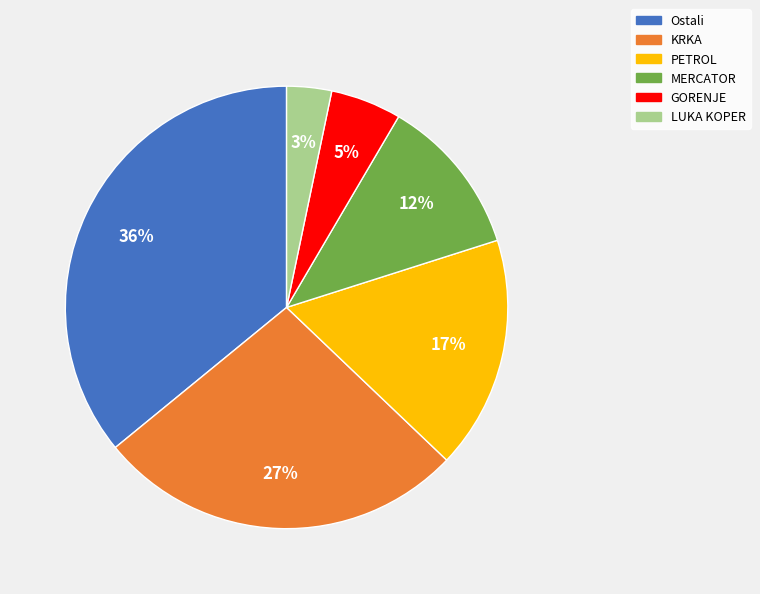

True or false: KRKA accounts for 16% of the total.

False